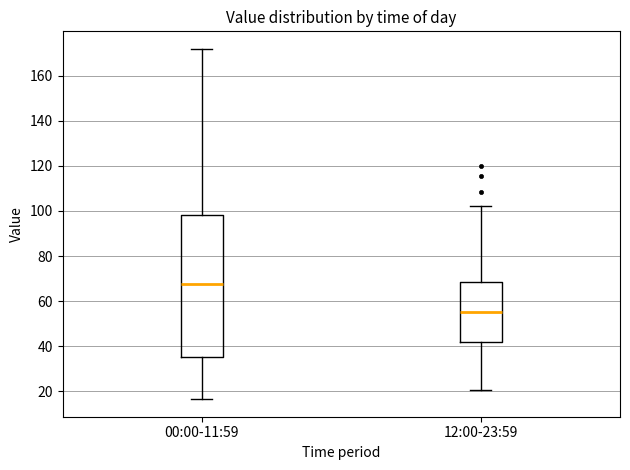

Which box has the highest median line?

00:00-11:59